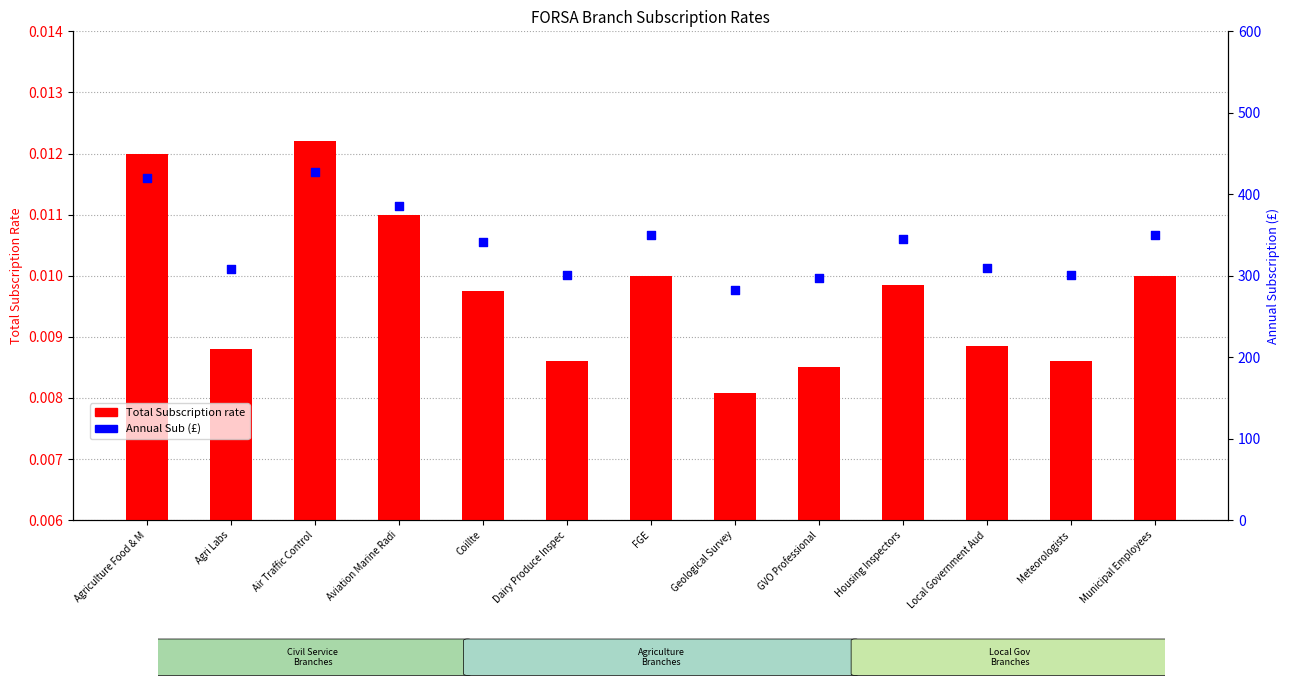

Which series contains the lowest Y value?

Total Subscription rate